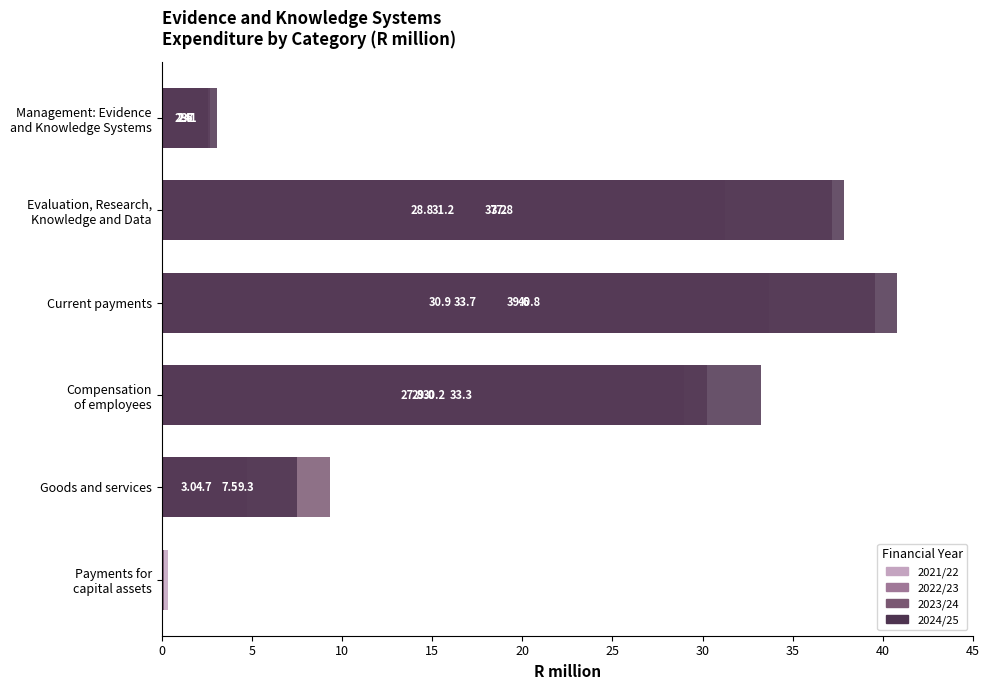

What are all the series names shown in the legend?

2021/22, 2022/23, 2023/24, 2024/25